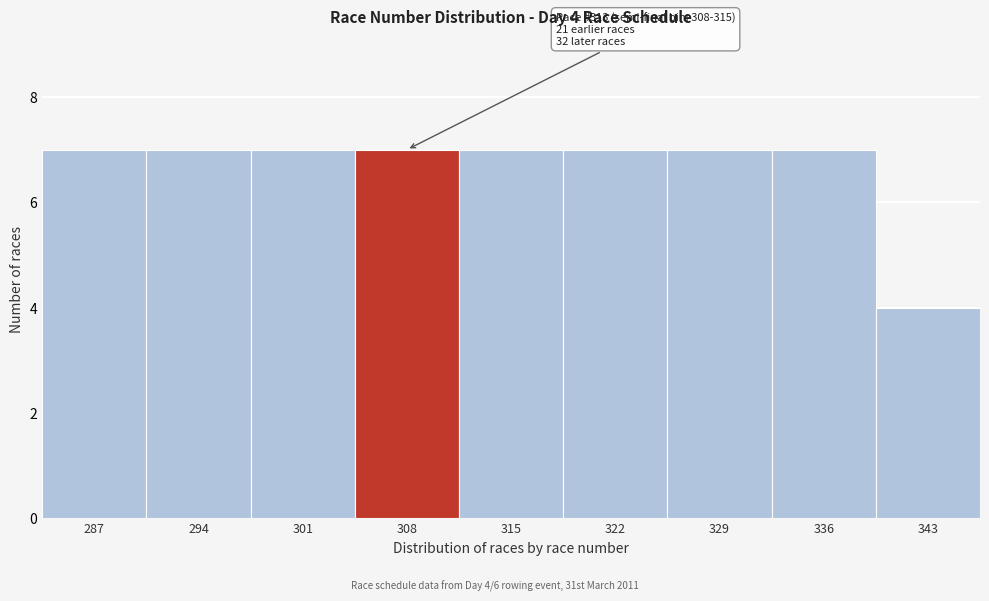

Reading left to right, list all the values displayed in this chart.

7	7	7	7	7	7	7	7	4